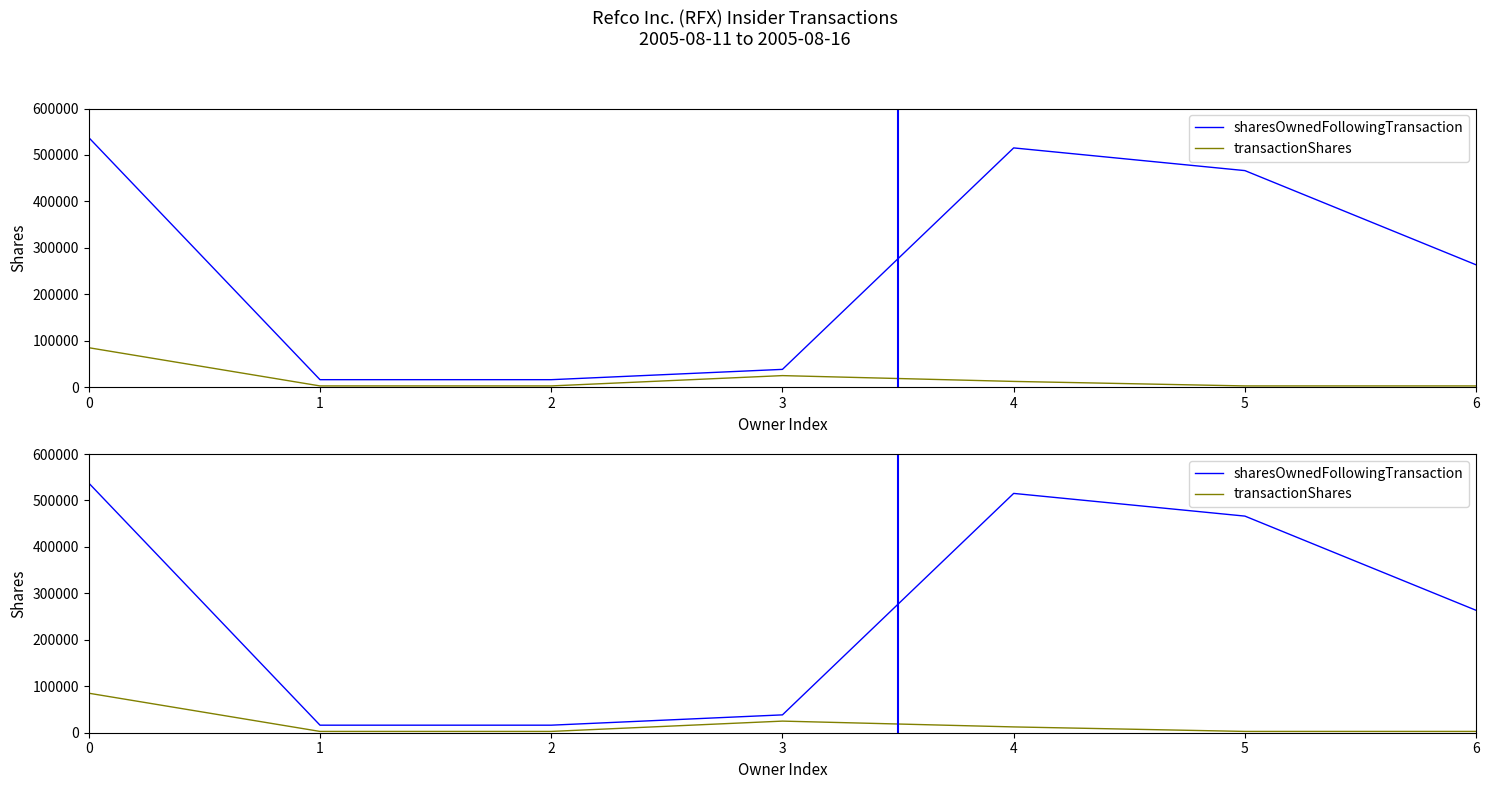

Rank the categories by sharesOwnedFollowingTransaction value from highest to lowest.

0, 4, 5, 6, 3, 1, 2